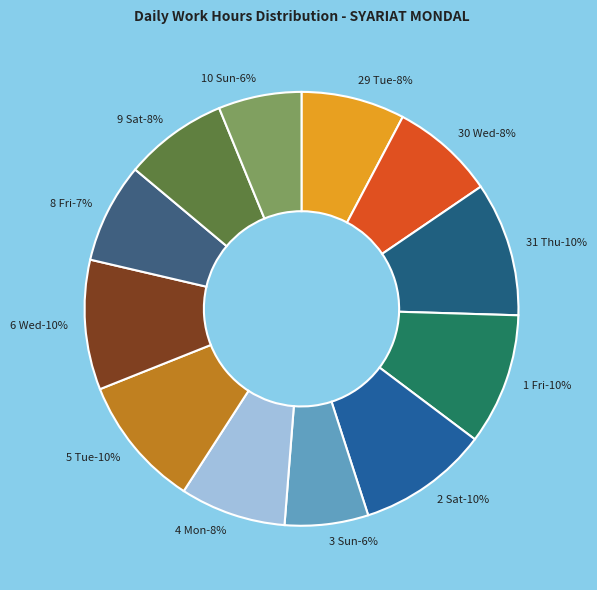

How many slices are in this pie chart?

12